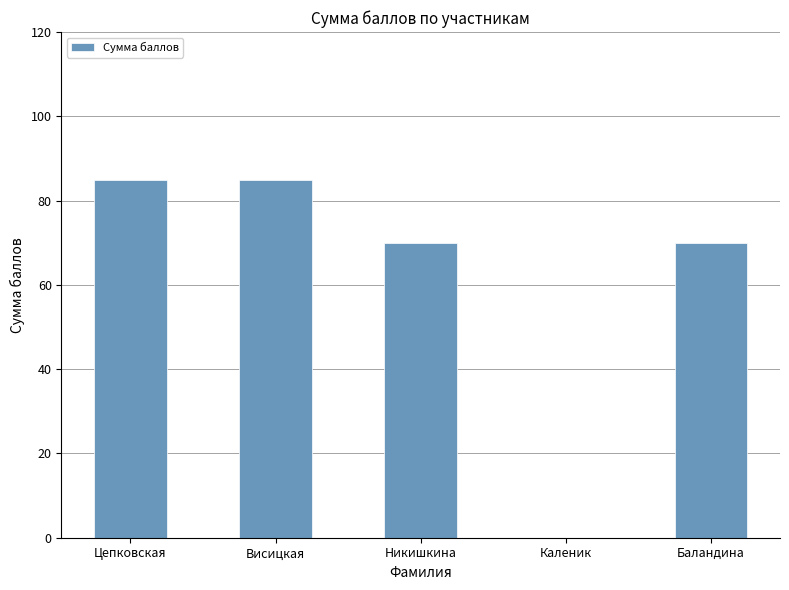

What is the approximate value at Висицкая?

85